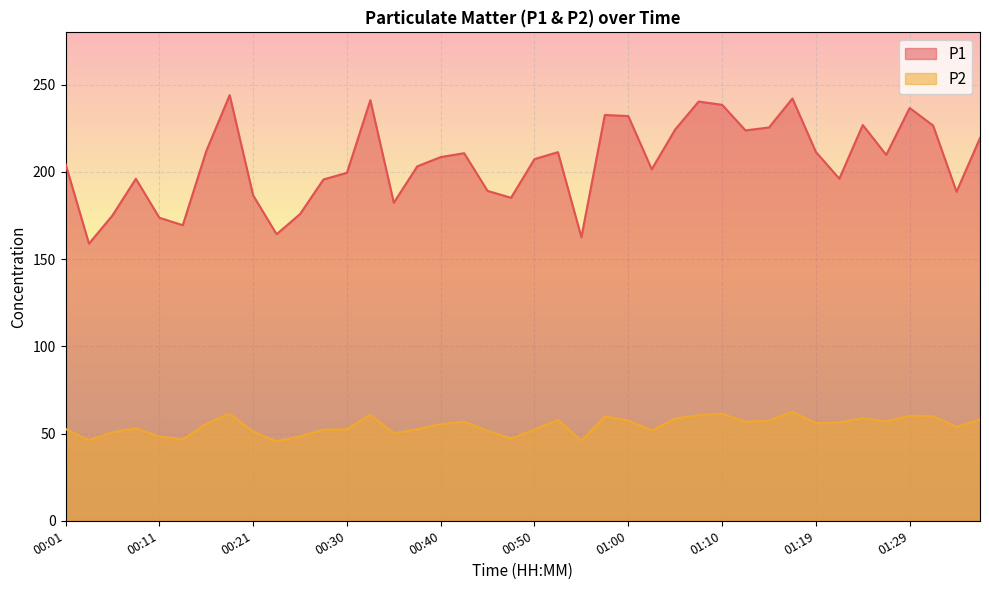

What position from the left is 00:33?

14